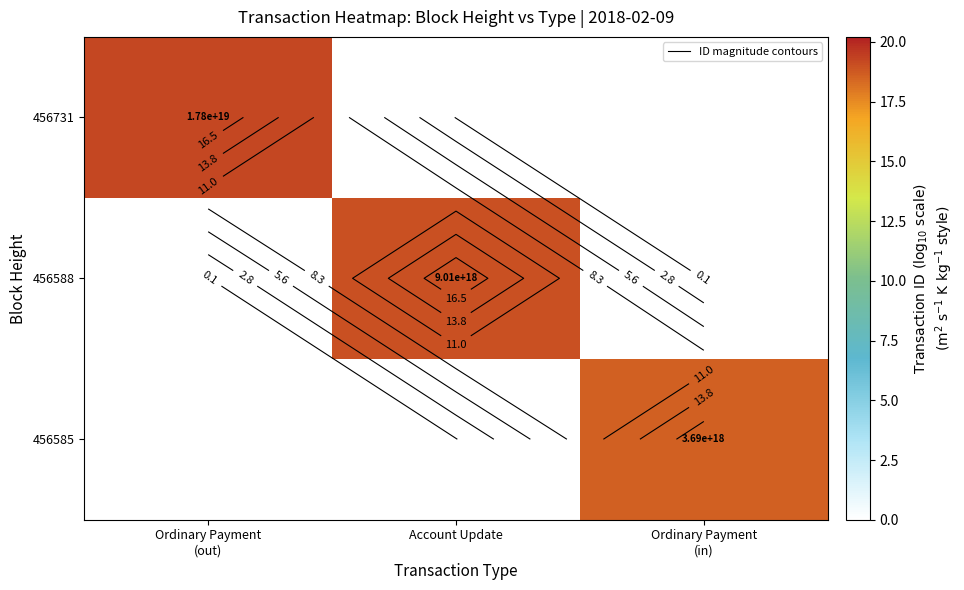

What is the maximum value for 456585?

18.6